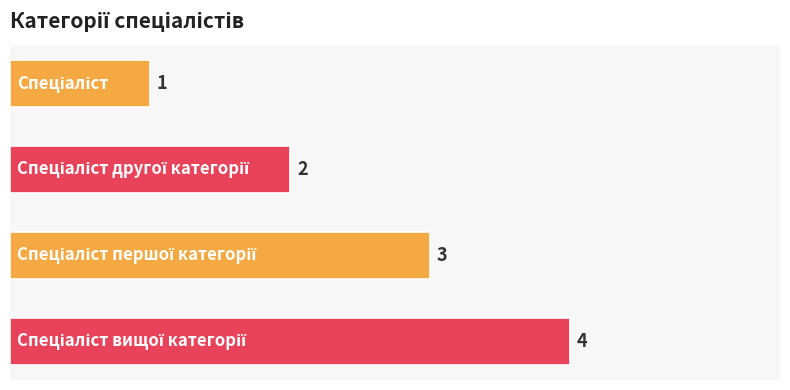

What is the sum of all values?

10